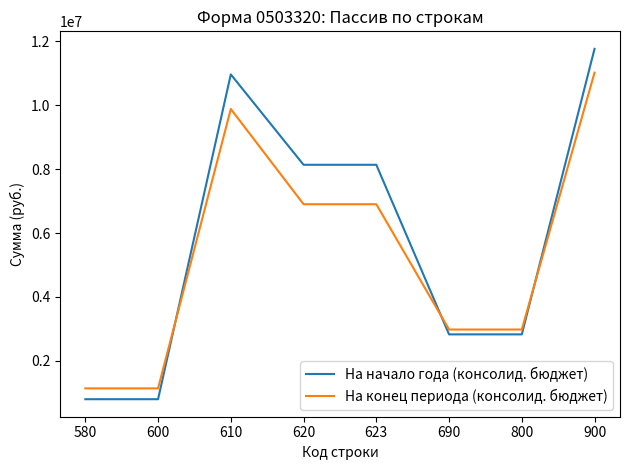

Which series has the widest spread of values?

На начало года (консолид. бюджет)